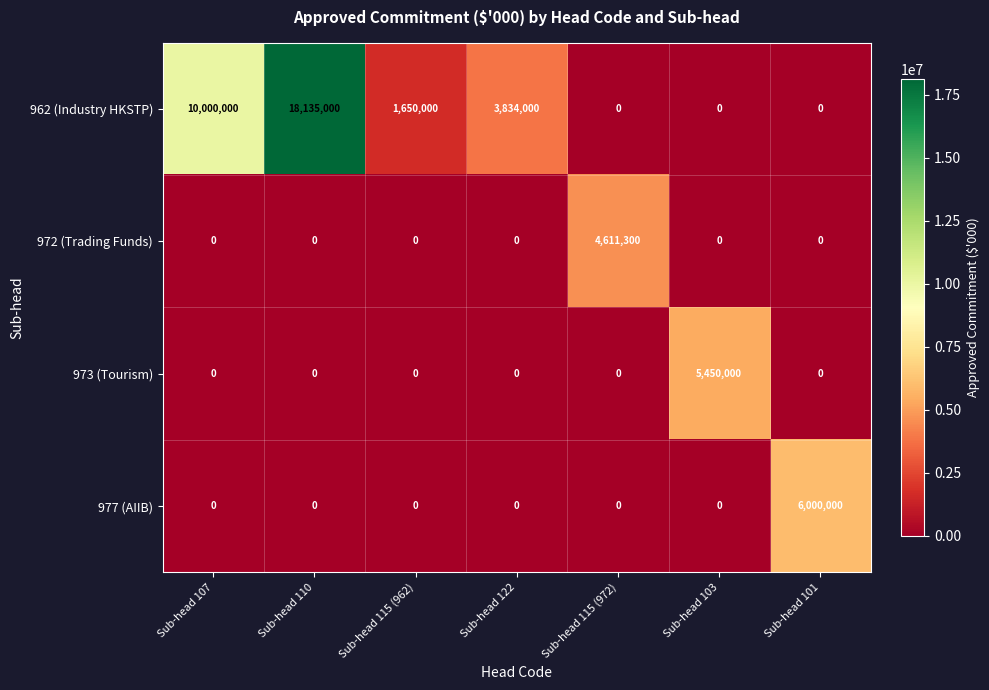

What is the difference between the maximum and minimum values in the 972 (Trading Funds) series?

4611300